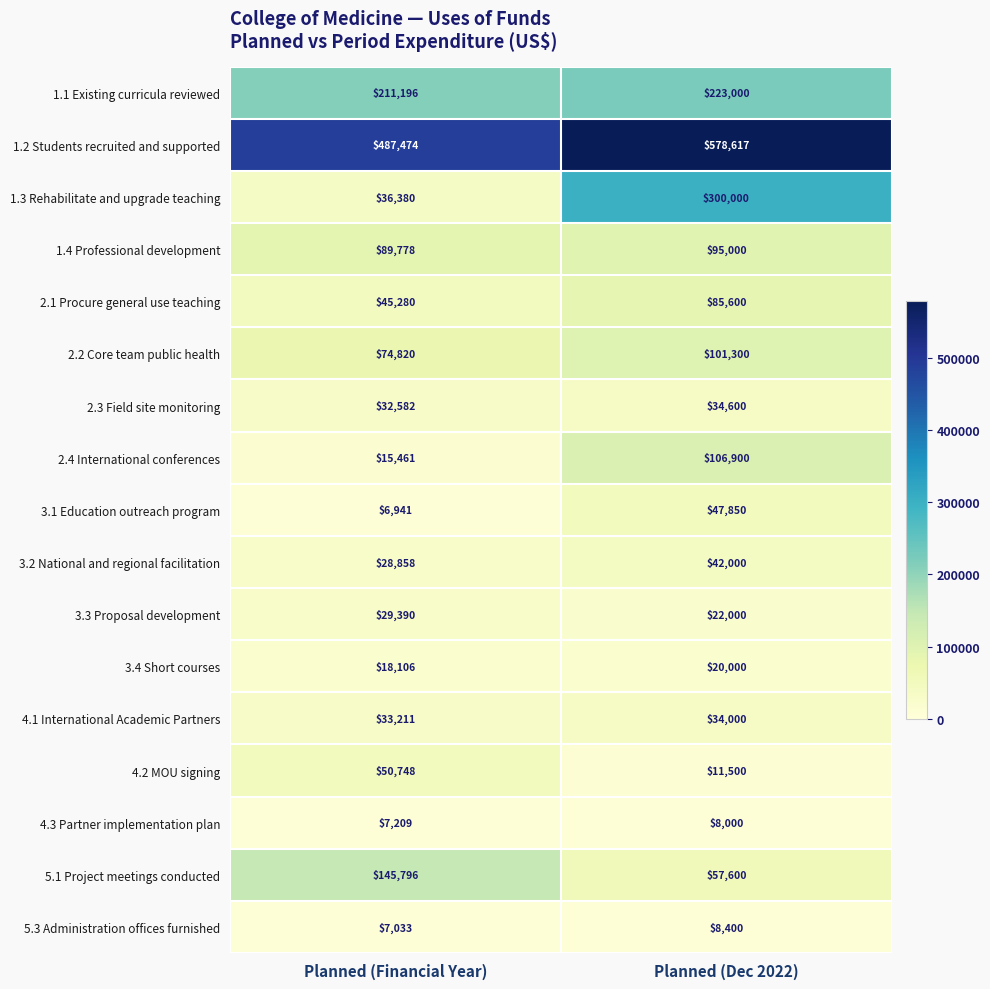

List the series in order of their peak value, lowest first.

4.3 Partner implementation plan, 5.3 Administration offices furnished, 3.4 Short courses, 3.3 Proposal development, 4.1 International Academic Partners, 2.3 Field site monitoring, 3.2 National and regional facilitation, 3.1 Education outreach program, 4.2 MOU signing, 2.1 Procure general use teaching, 1.4 Professional development, 2.2 Core team public health, 2.4 International conferences, 5.1 Project meetings conducted, 1.1 Existing curricula reviewed, 1.3 Rehabilitate and upgrade teaching, 1.2 Students recruited and supported